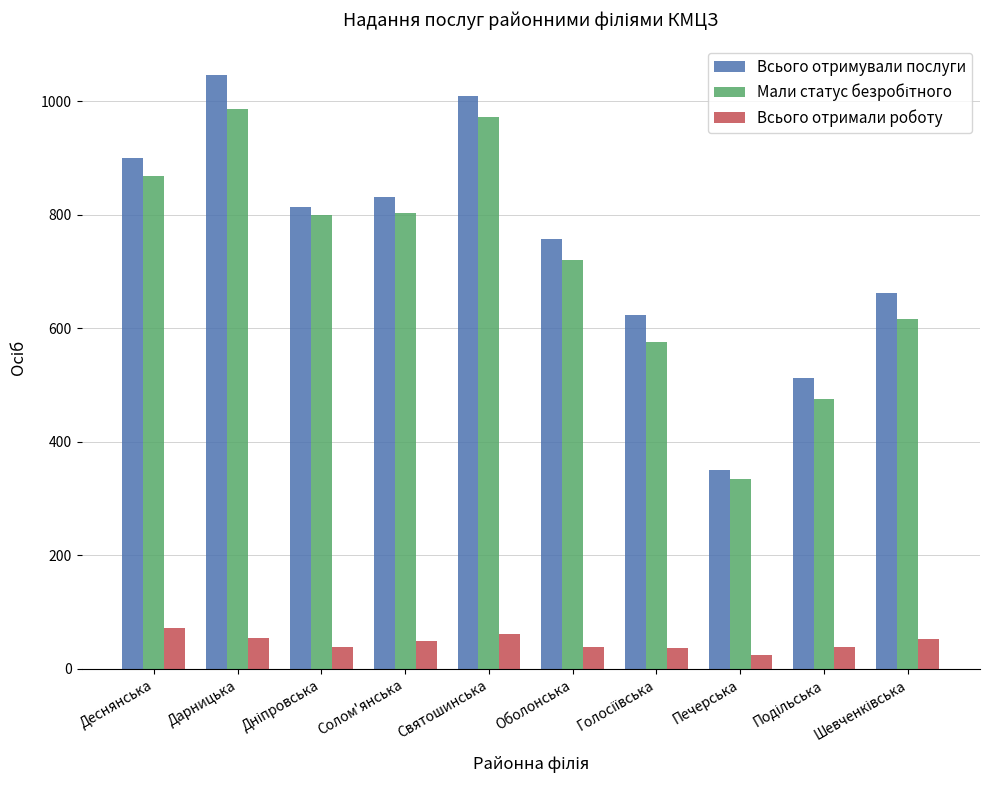

How many bars are there in each group?

3